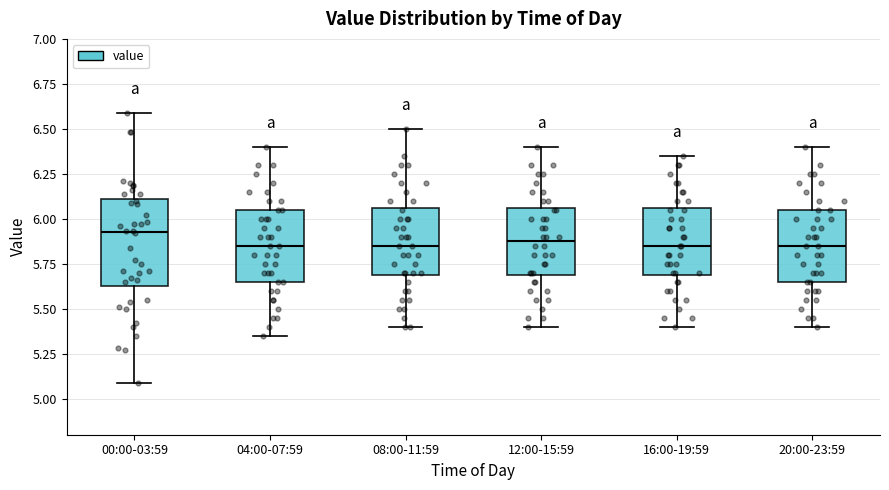

Comparing the boxes themselves (not the whiskers), which one is the tallest?

00:00-03:59